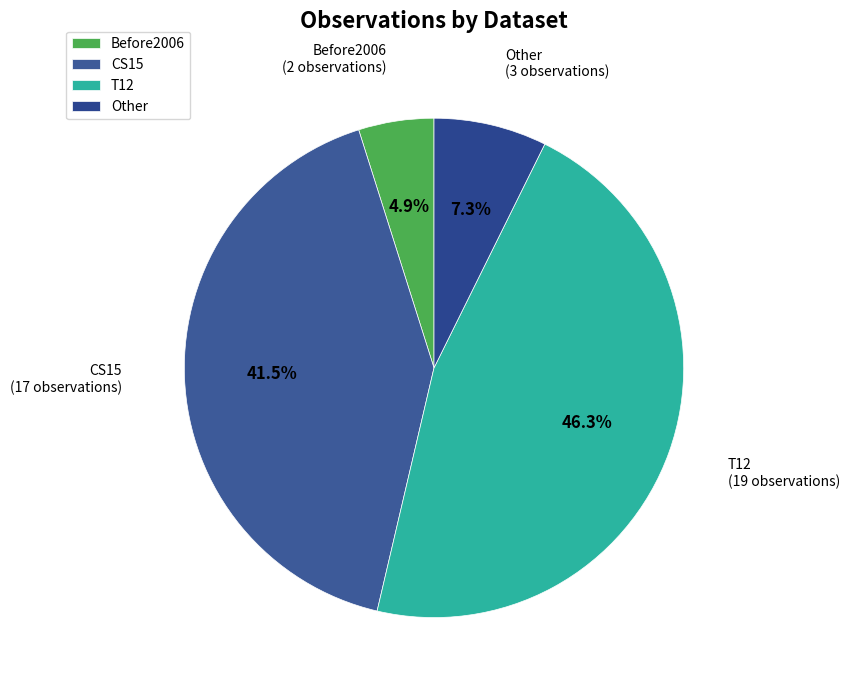

Which category has the smallest portion of the pie?

Before2006